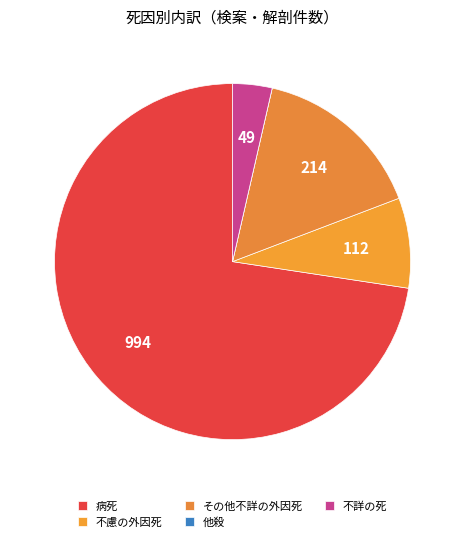

Rank the categories by value from lowest to highest.

他殺, 不詳の死, 不慮の外因死, その他不詳の外因死, 病死